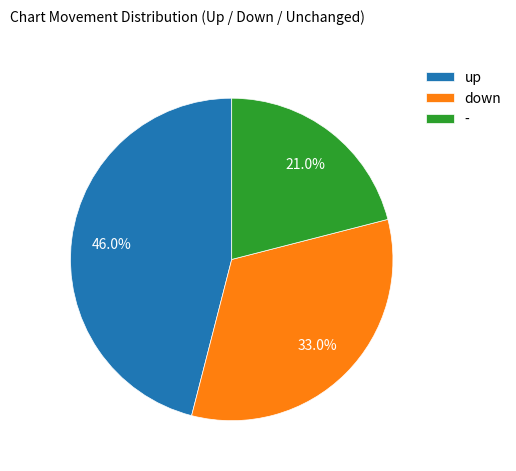

Rank the categories by value from lowest to highest.

-, down, up